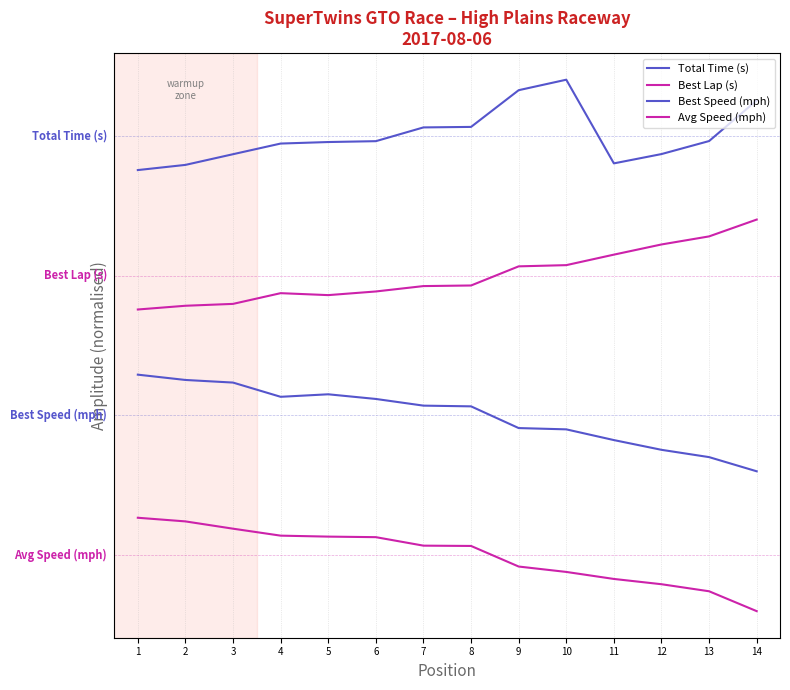

Does the chart display data point markers on the line(s)?

No